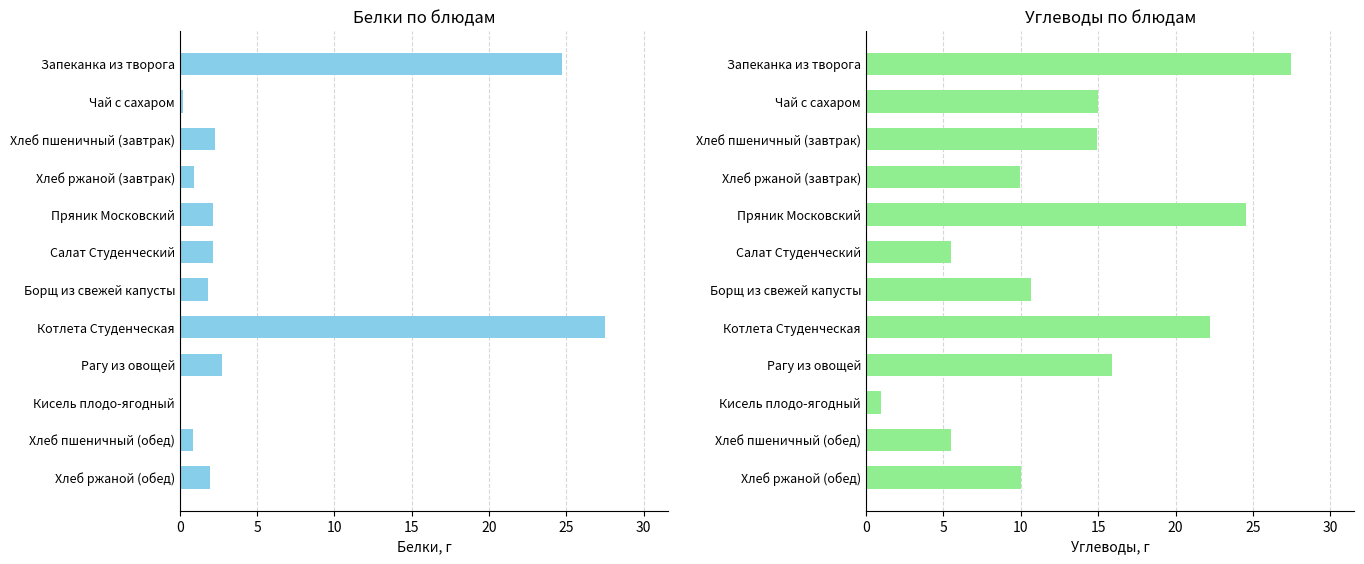

How many values in Белки are above zero?

11